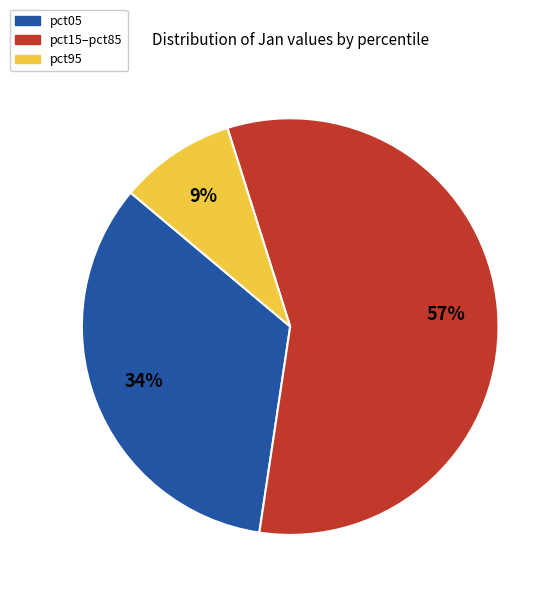

Is there any slice that represents more than half of the pie?

Yes